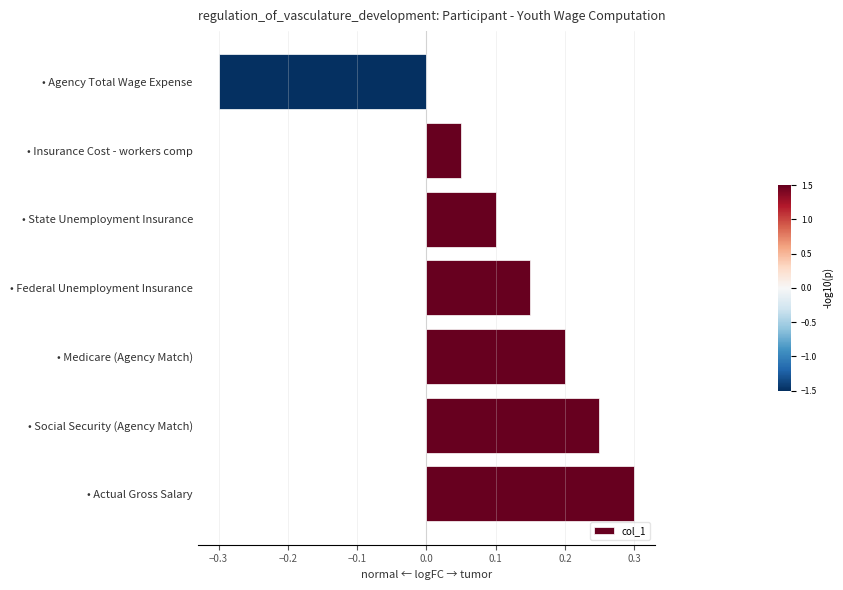

The value at • Social Security (Agency Match) is 0.1. True or false?

False